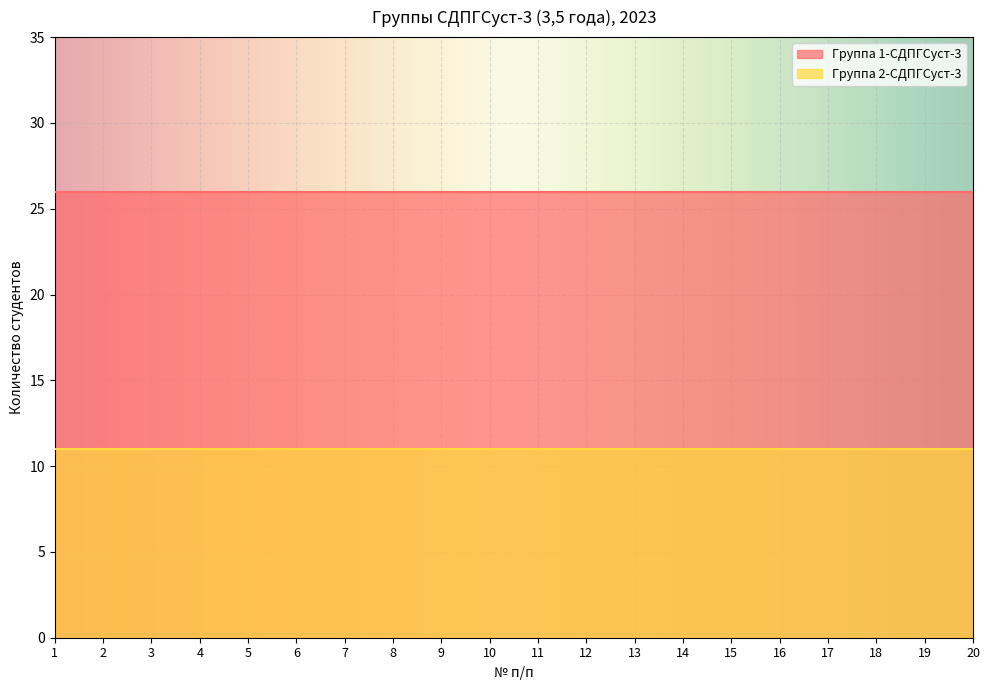

True or false: Группа 1-СДПГСуст-3 and Группа 2-СДПГСуст-3 intersect in this chart.

False